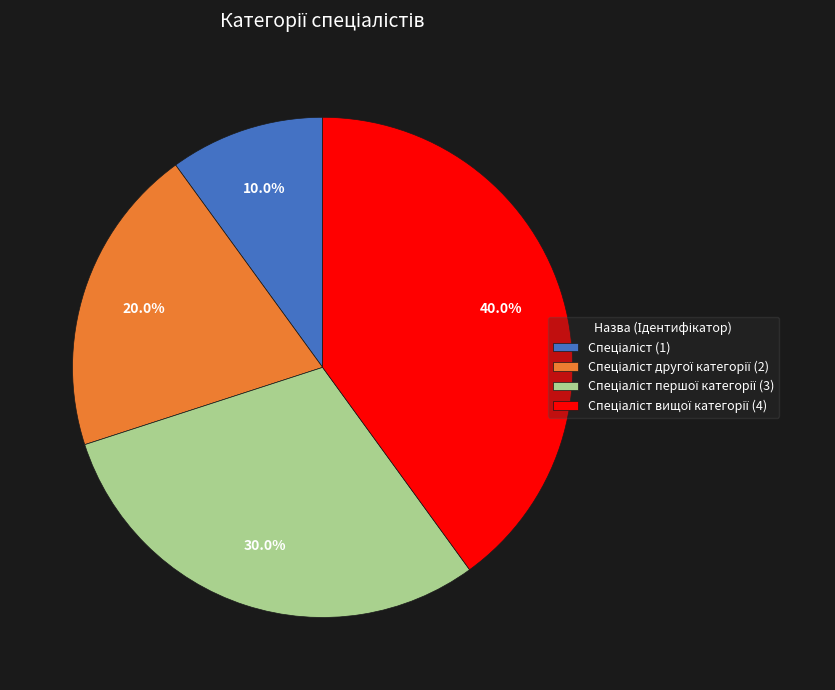

Does any single category account for the majority?

No